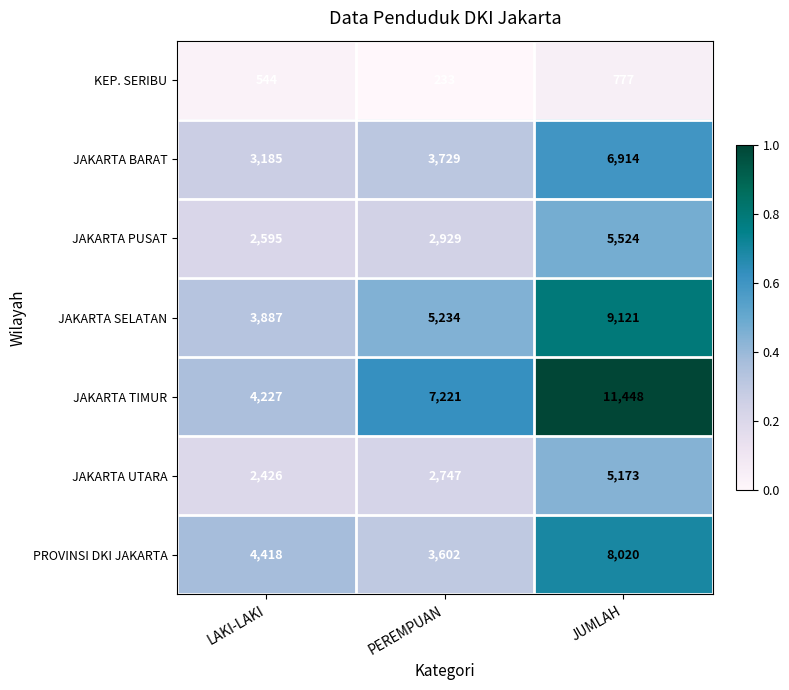

At which category is the sum across all series the highest?

JUMLAH